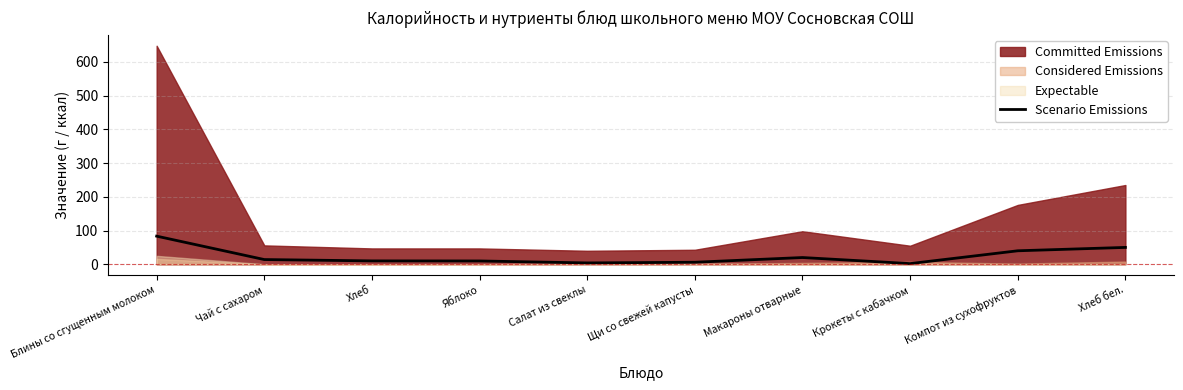

Reading right to left, list all the values displayed in this chart.

Хлеб бел.=50.0	Компот из сухофруктов=40.0	Крокеты с кабачком=2.0	Макароны отварные=20.0	Щи со свежей капусты=6.0	Салат из свеклы=4.0	Яблоко=9.8	Хлеб=10.0	Чай с сахаром=14.0	Блины со сгущенным молоком=83.4